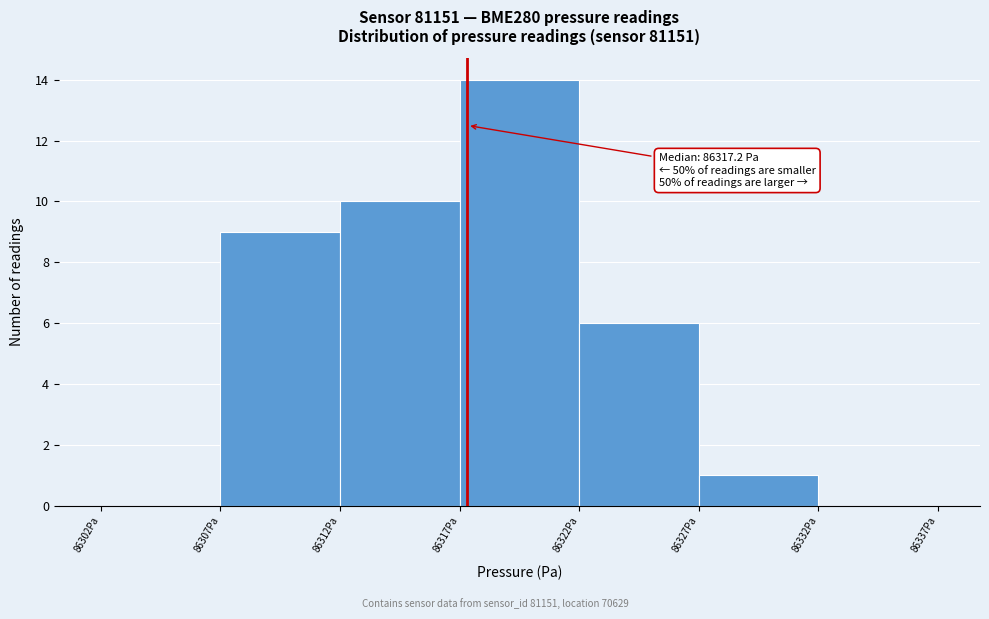

Over which range of the x-axis is the bar tallest?

86317 to 86322